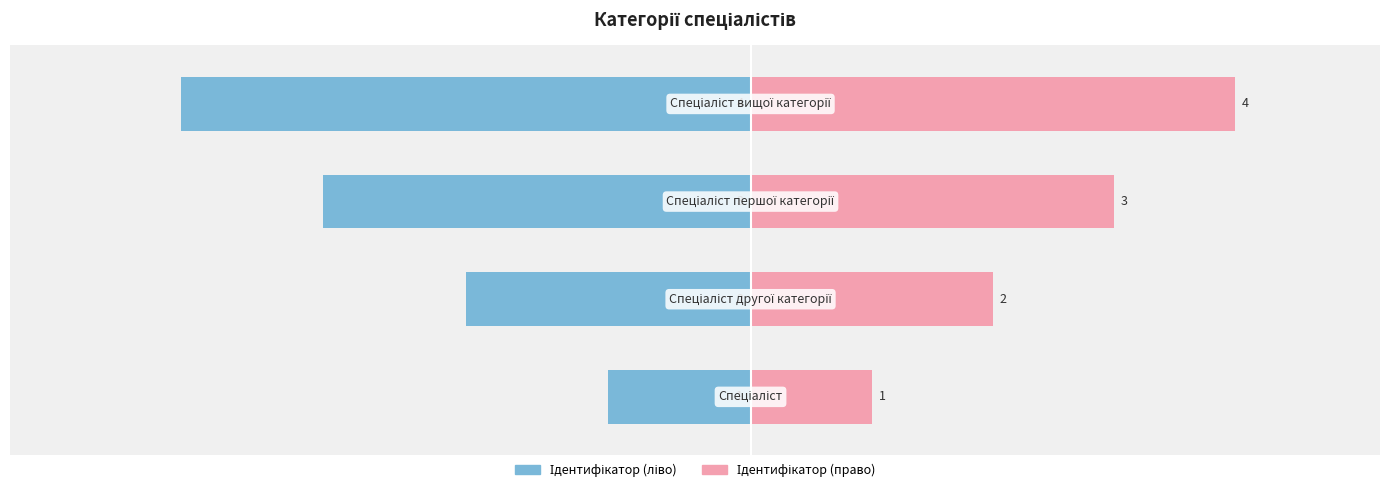

How many bars are there in each group?

2